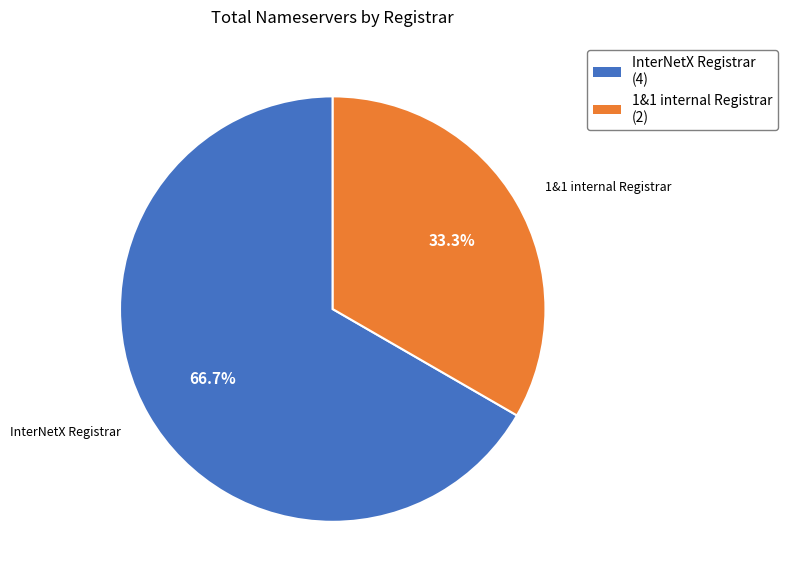

What is the ratio of the value at InterNetX Registrar to the value at 1&1 internal Registrar?

2.0